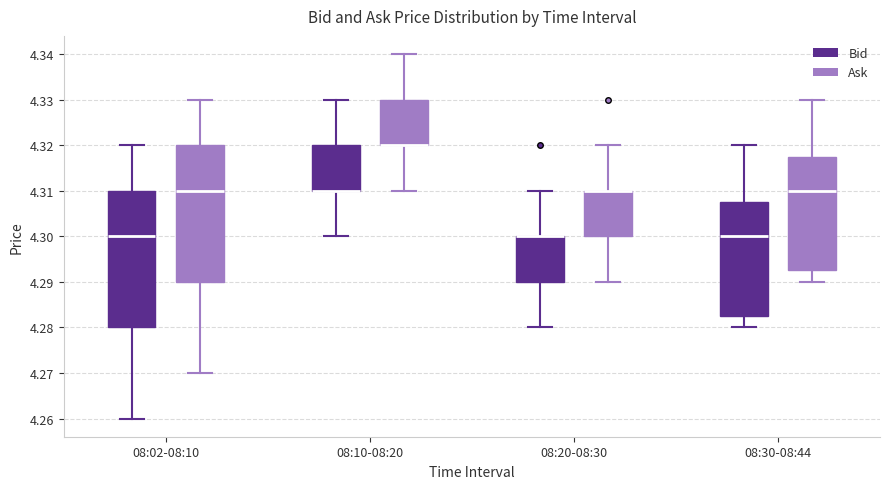

Reading left to right, transcribe this box plot: for each box, give where its median line is, the range the box spans, and where its two whiskers end, as read against the y-axis. The values are not printed on the chart, so give them approximately, as read against the axis.

08:02-08:10 (Bid): median 4.300, box 4.280 to 4.310, whiskers 4.260 to 4.320
08:02-08:10 (Ask): median 4.310, box 4.290 to 4.320, whiskers 4.270 to 4.330
08:10-08:20 (Bid): median 4.310 (drawn on the box's lower edge), box 4.310 to 4.320, whiskers 4.300 to 4.330
08:10-08:20 (Ask): median 4.320 (drawn on the box's lower edge), box 4.320 to 4.330, whiskers 4.310 to 4.340
08:20-08:30 (Bid): median 4.300 (drawn on the box's upper edge), box 4.290 to 4.300, whiskers 4.280 to 4.310
08:20-08:30 (Ask): median 4.310 (drawn on the box's upper edge), box 4.300 to 4.310, whiskers 4.290 to 4.320
08:30-08:44 (Bid): median 4.300, box 4.283 to 4.308, whiskers 4.280 to 4.320
08:30-08:44 (Ask): median 4.310, box 4.293 to 4.318, whiskers 4.290 to 4.330